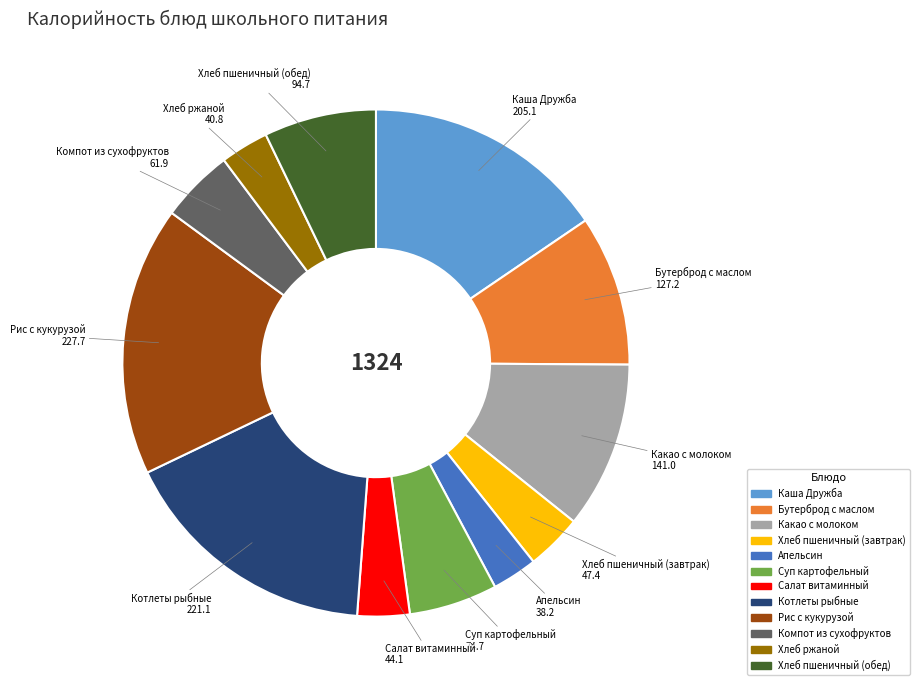

Does Суп картофельный represent more than half of the total?

No